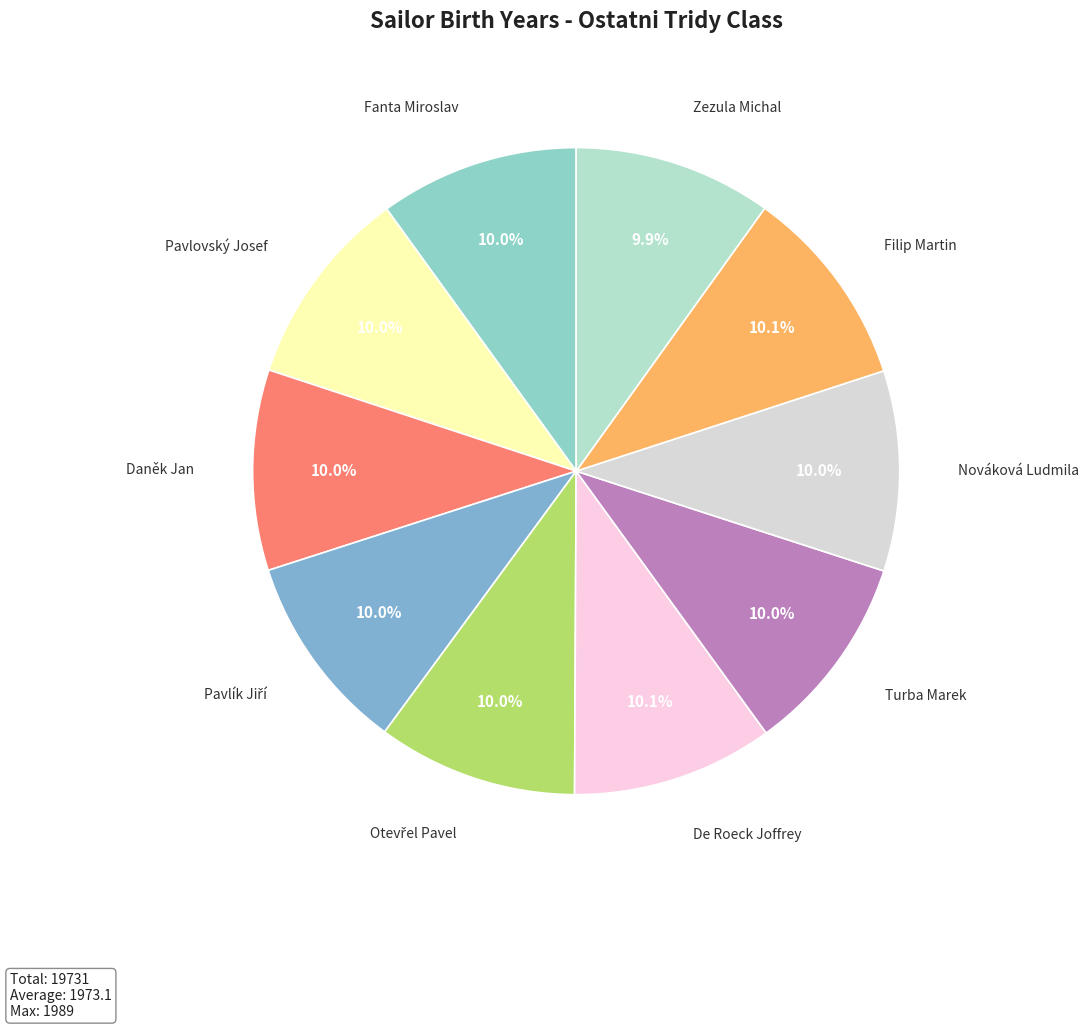

Count the number of slices in the pie.

10